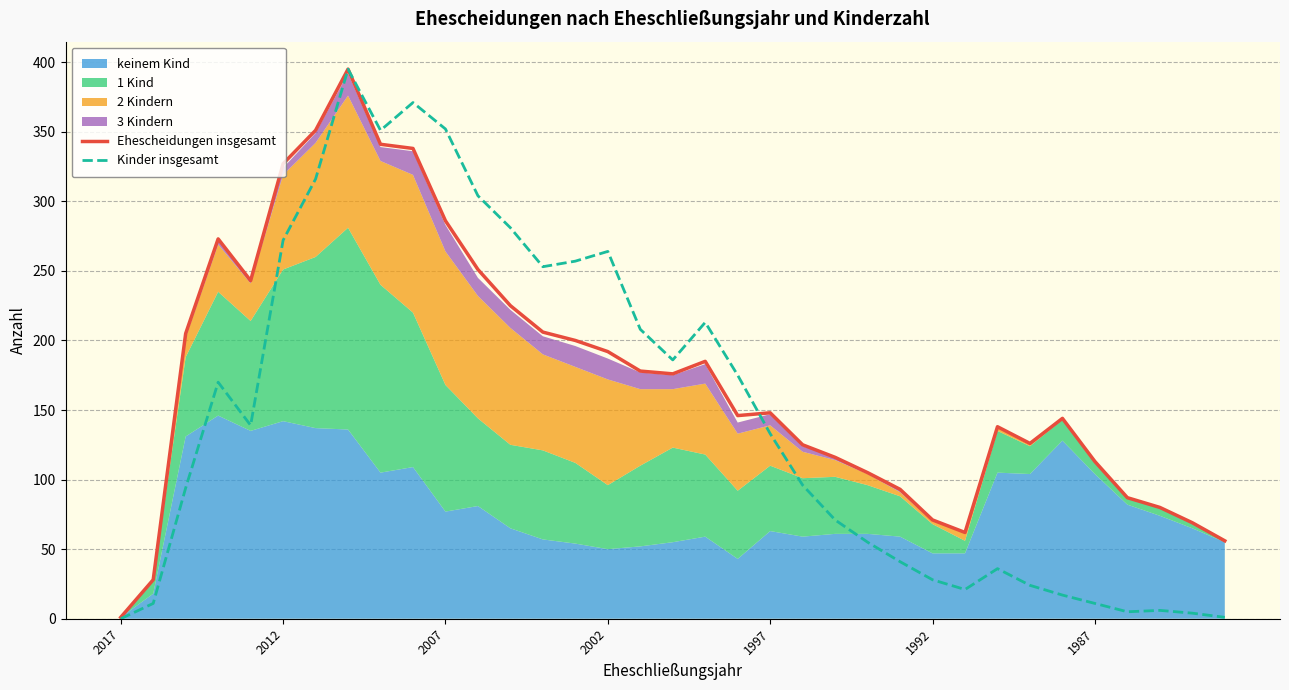

What position from the left is 22?

23